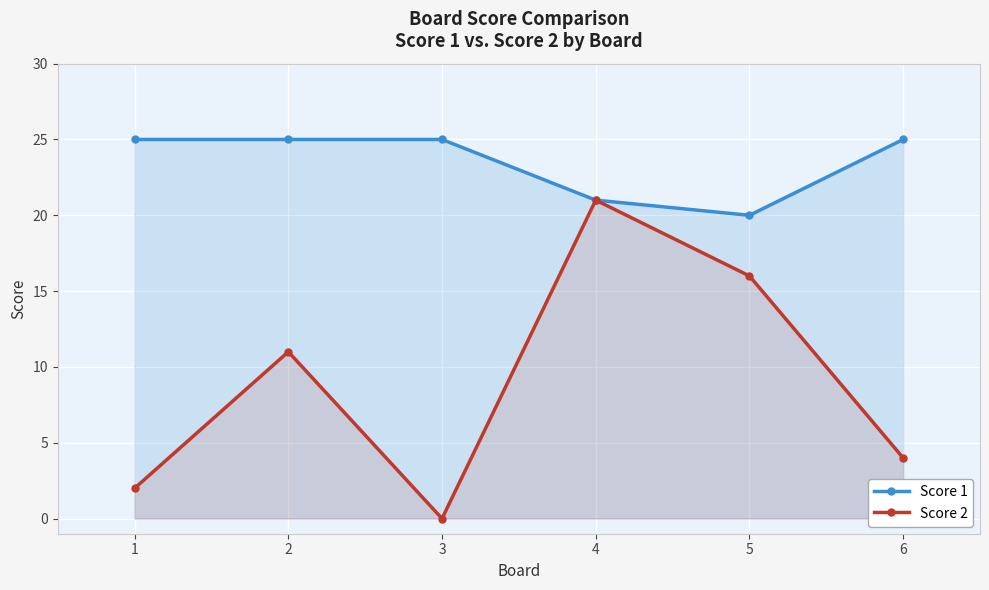

What is the greatest value displayed?

25